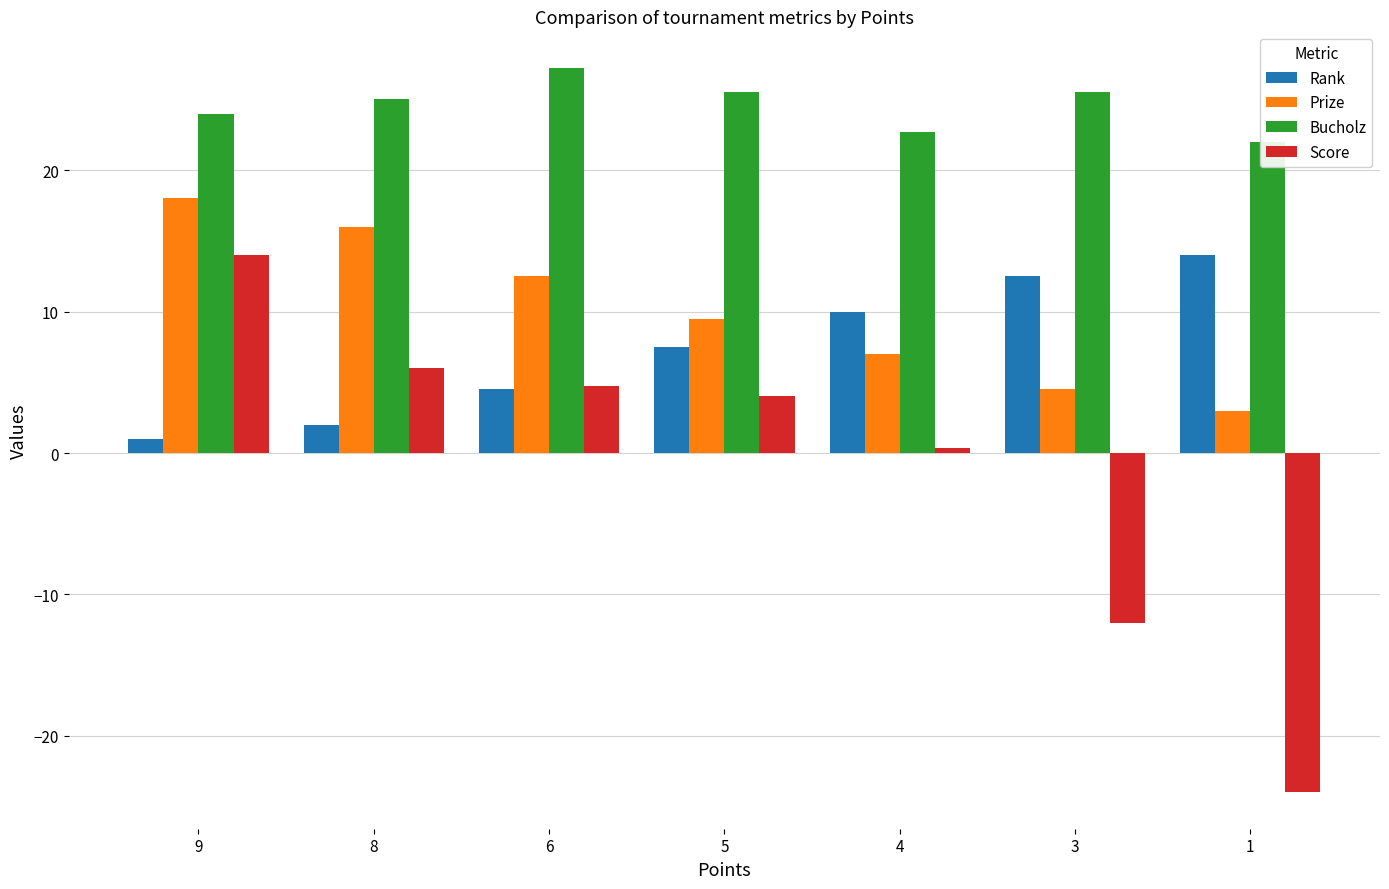

At which label does Rank reach its peak?

1